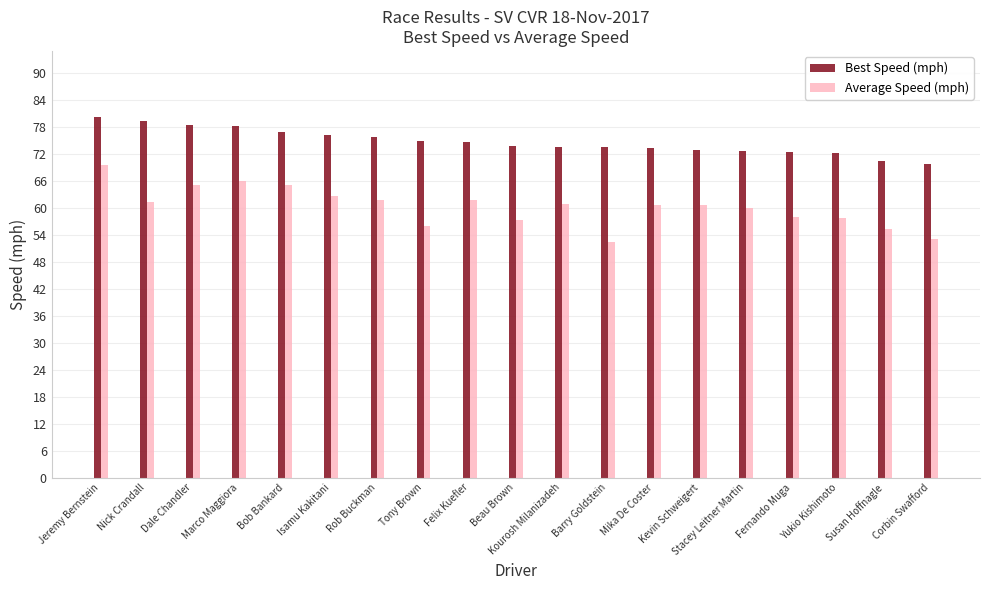

At which label does Average Speed (mph) reach its peak?

Jeremy Bernstein